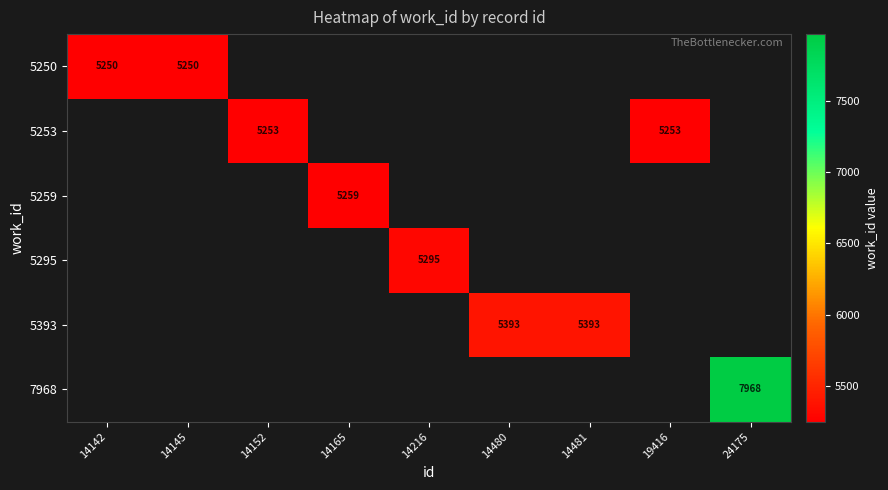

At how many categories does at least one series exceed 5258?

5